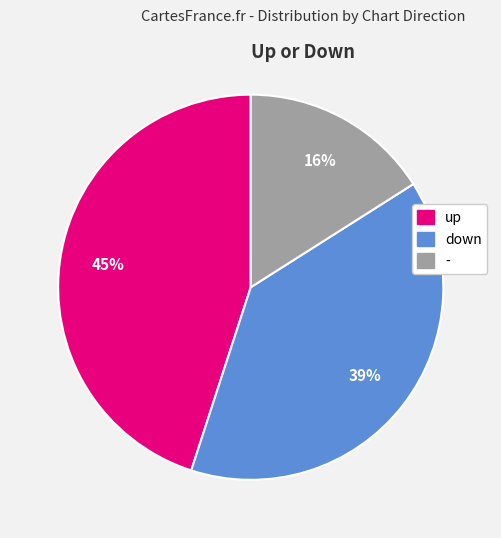

What is the ratio of the value at - to the value at down?

0.4